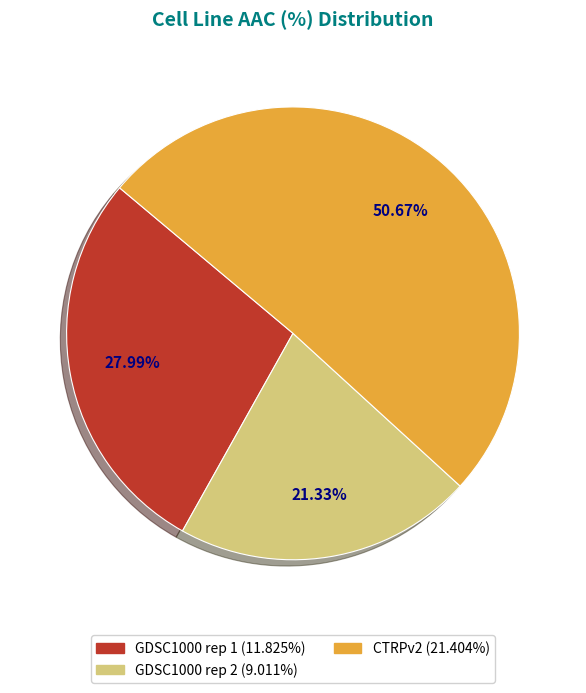

Between GDSC1000 rep 2 and GDSC1000 rep 1, which is larger?

GDSC1000 rep 1